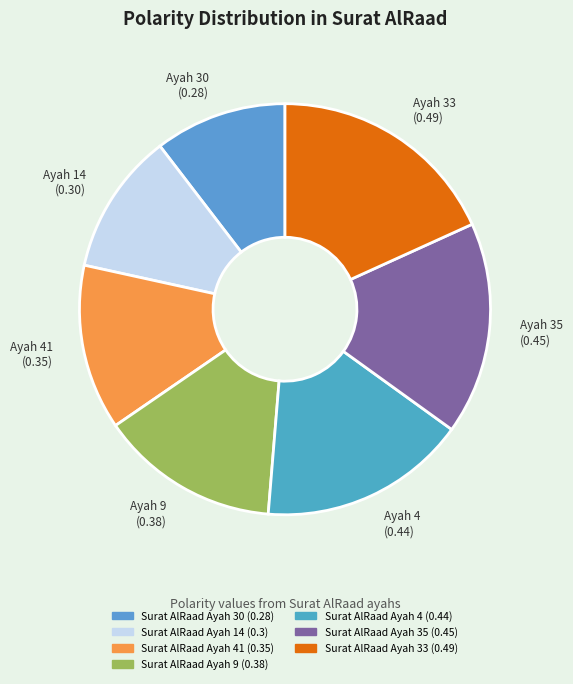

Count the number of slices in the pie.

7